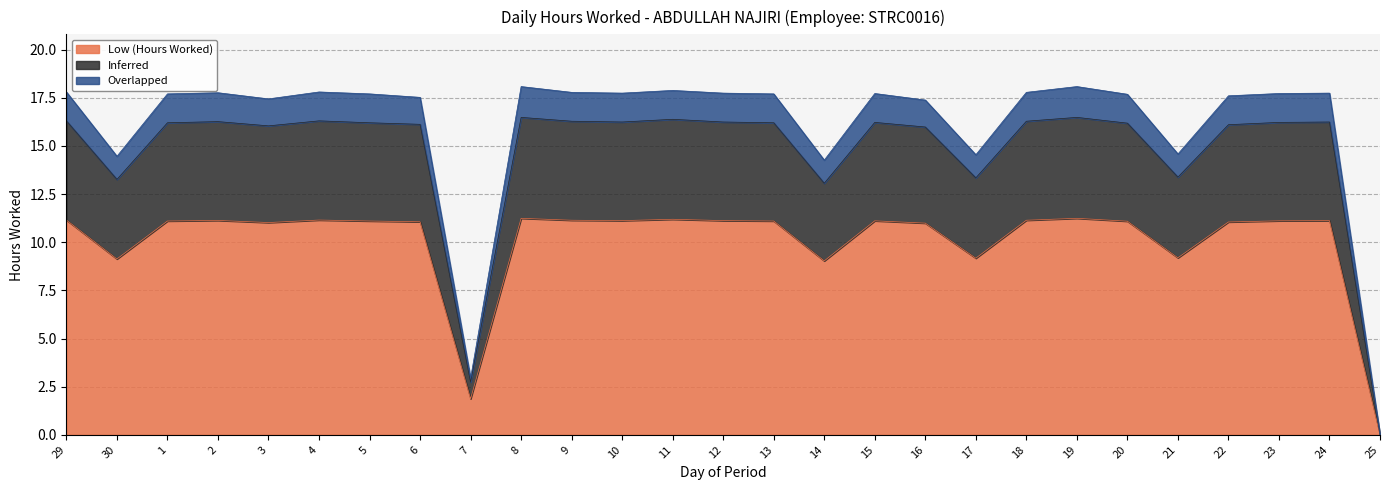

What is the difference between the maximum and minimum values in the Low (Hours Worked) series?

11.2